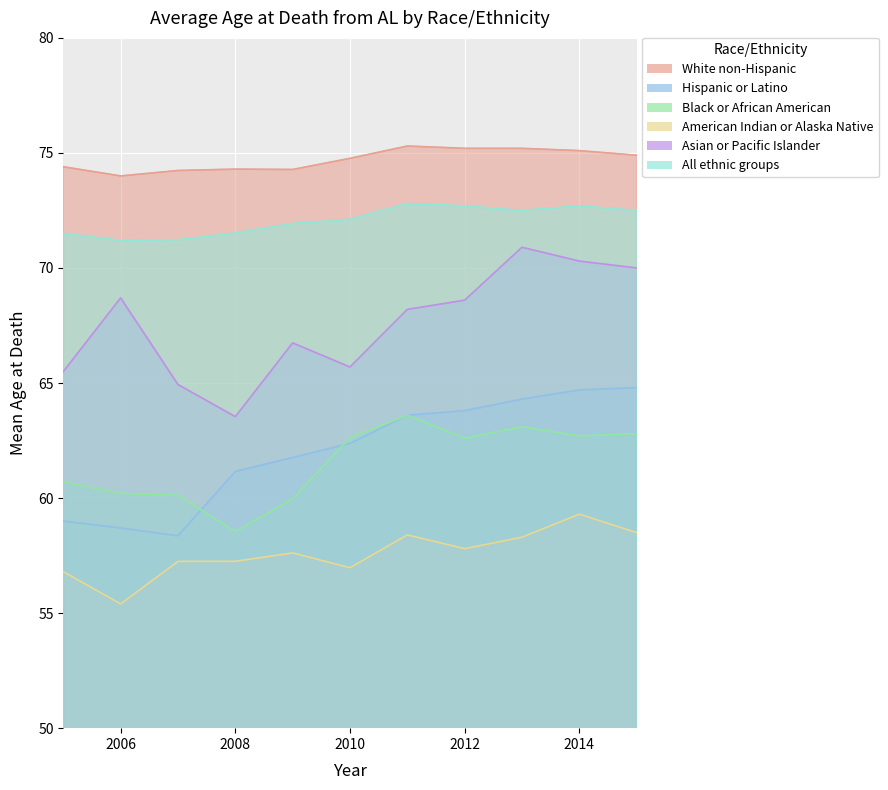

At which category is the sum across all series the highest?

2014